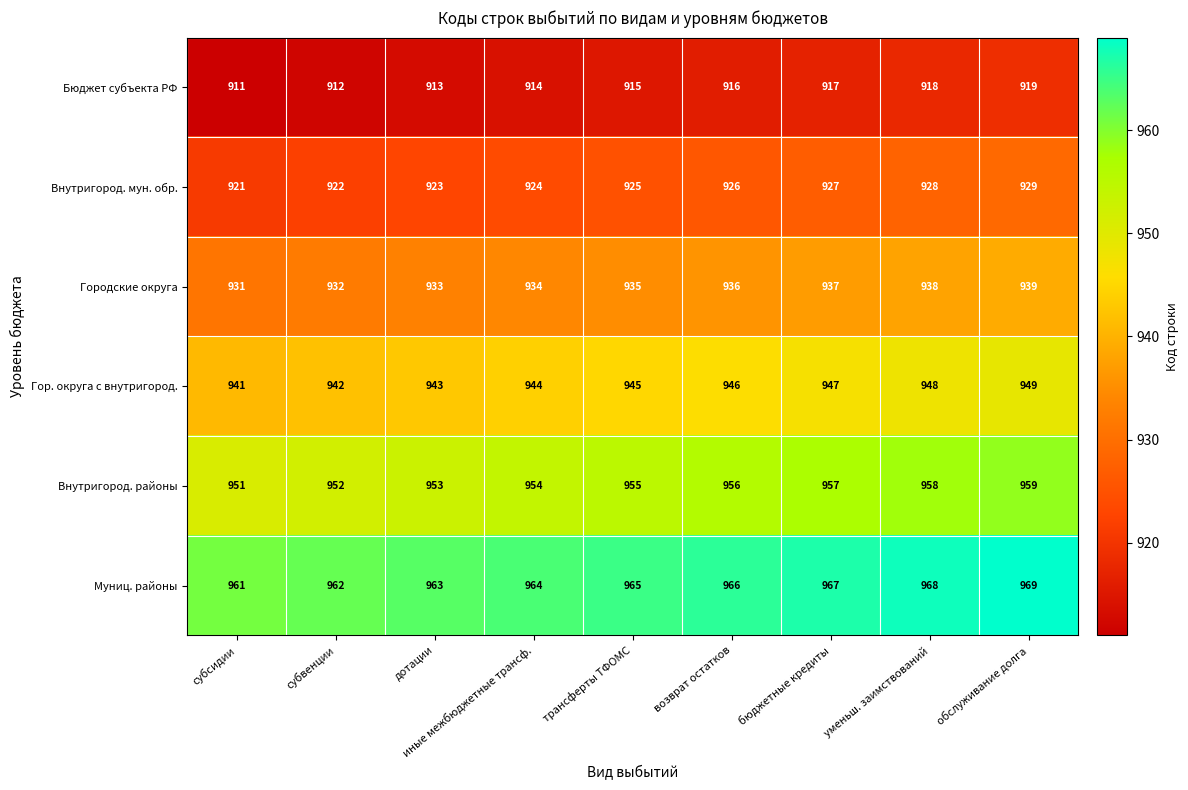

At which category is the sum across all series the highest?

обслуживание долга